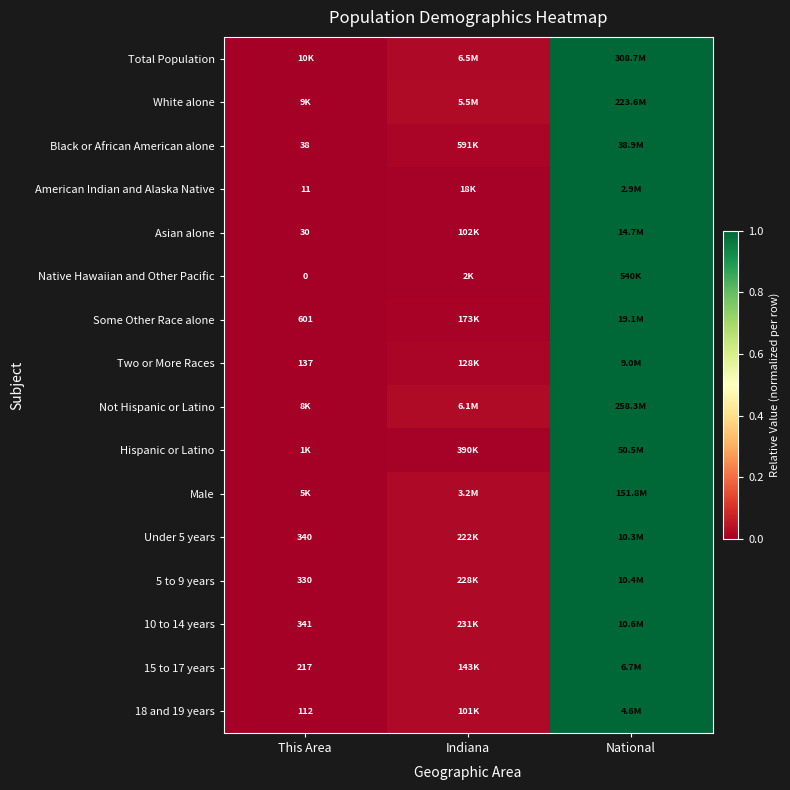

The value of Asian alone at This Area is 0.0. True or false?

False